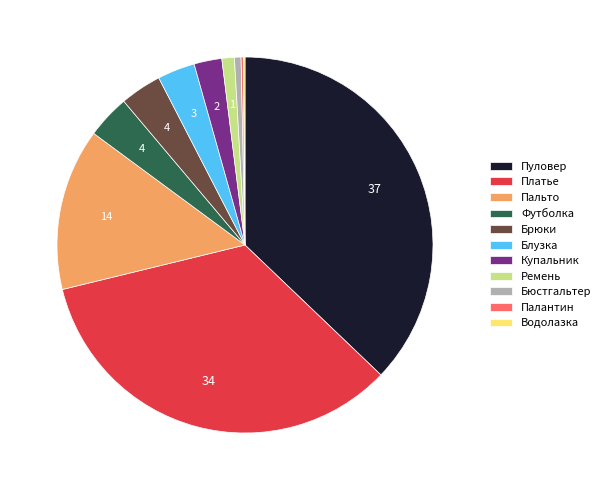

Between Блузка and Пальто, which is larger?

Пальто